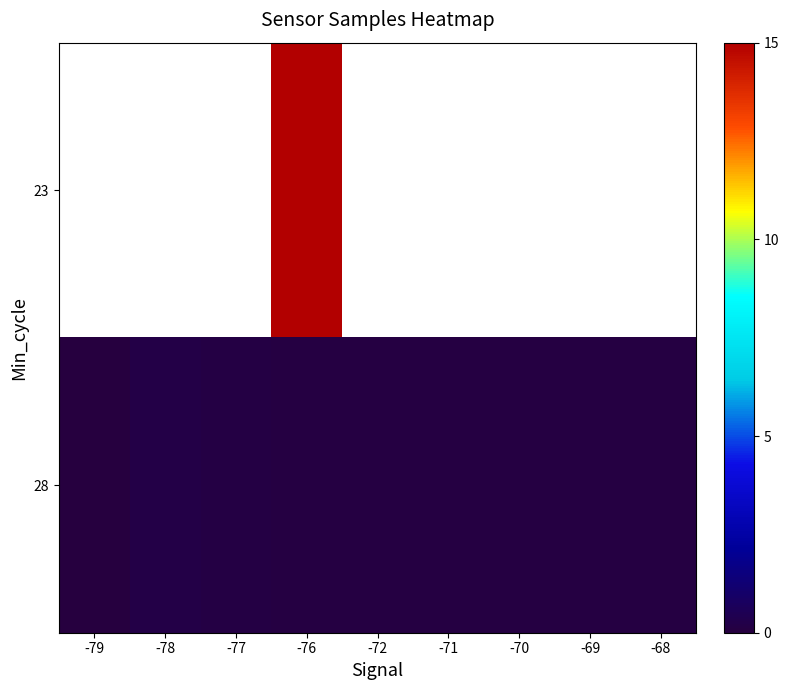

Rank the categories by 28 value from lowest to highest.

-79, -71, -70, -69, -68, -72, -76, -77, -78